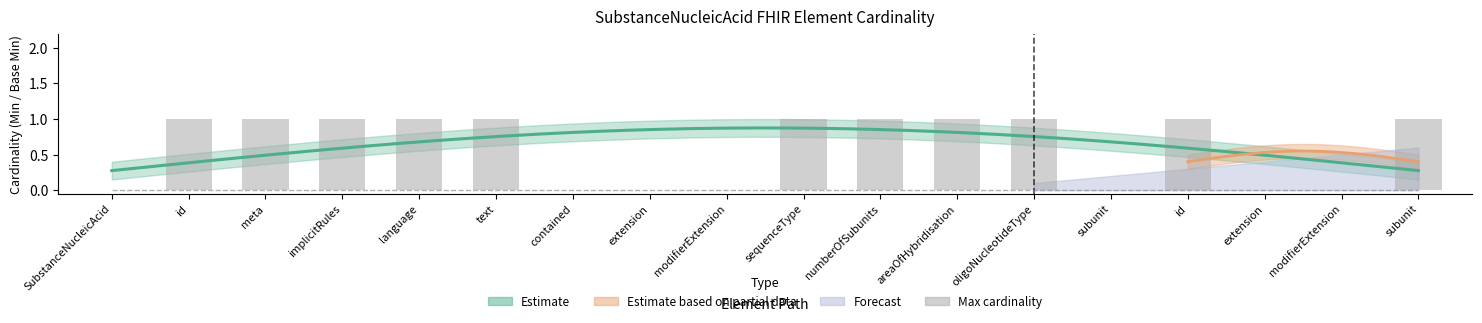

Reading left to right, extract all data points from this chart.

0	1	1	1	1	1	0	0	0	1	1	1	1	0	1	0	0	1